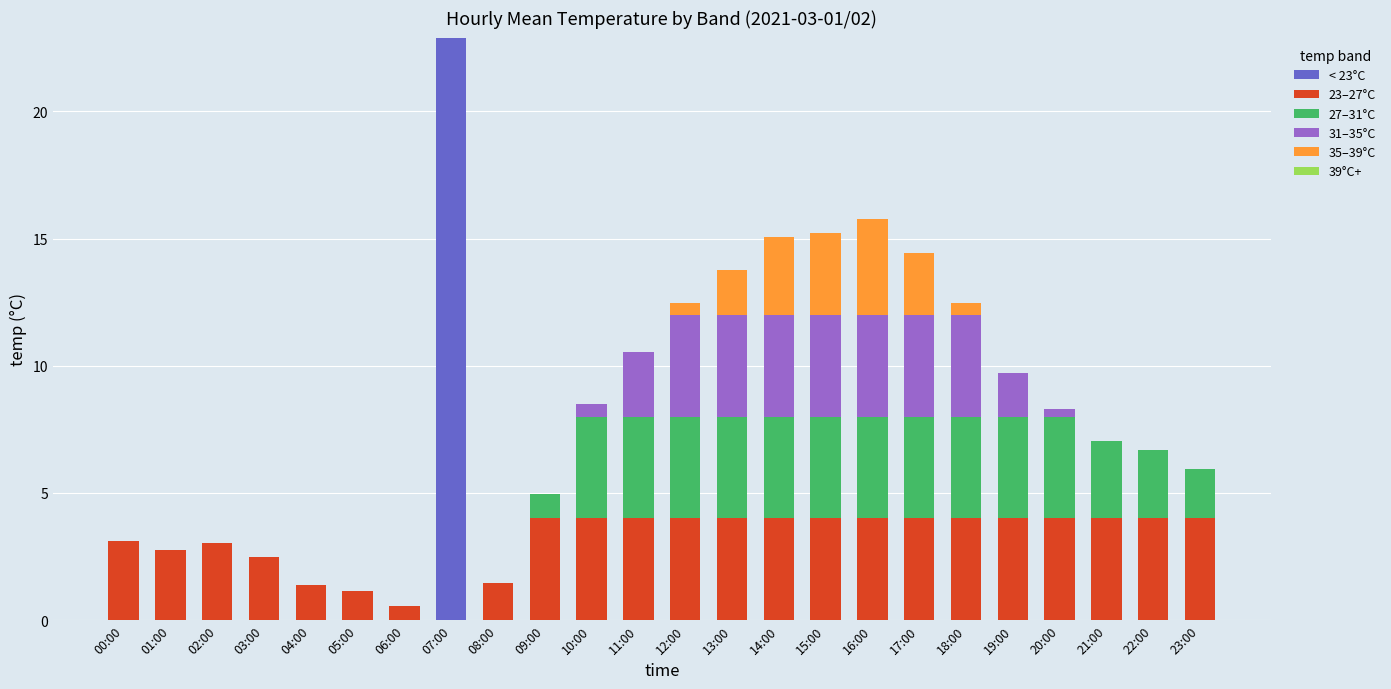

At which label does < 23°C reach its peak?

07:00